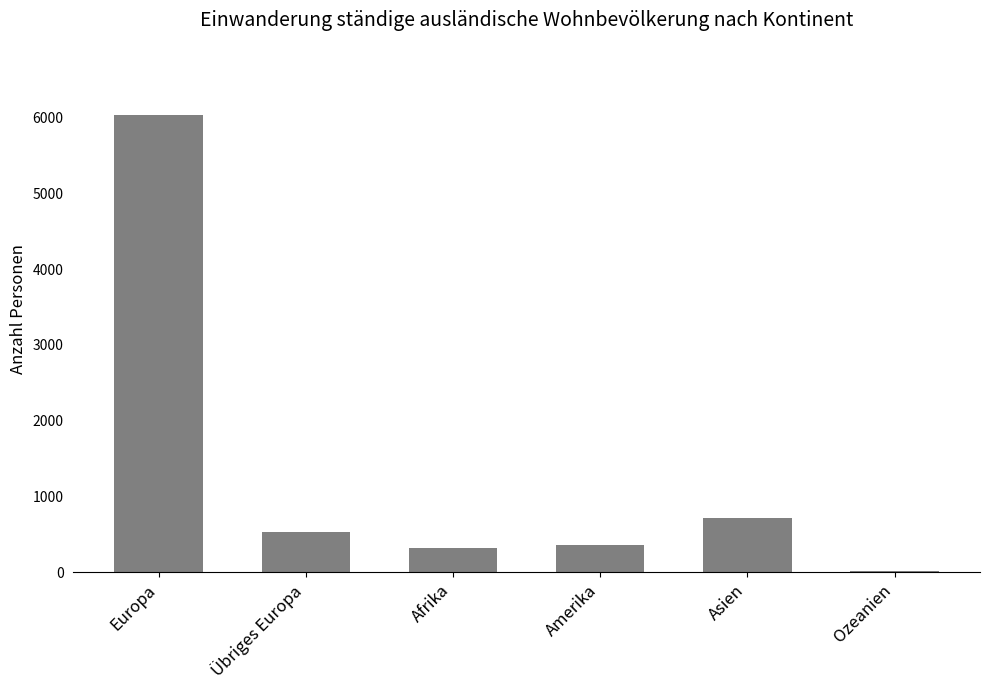

Is it true that the value at Übriges Europa is 532?

True